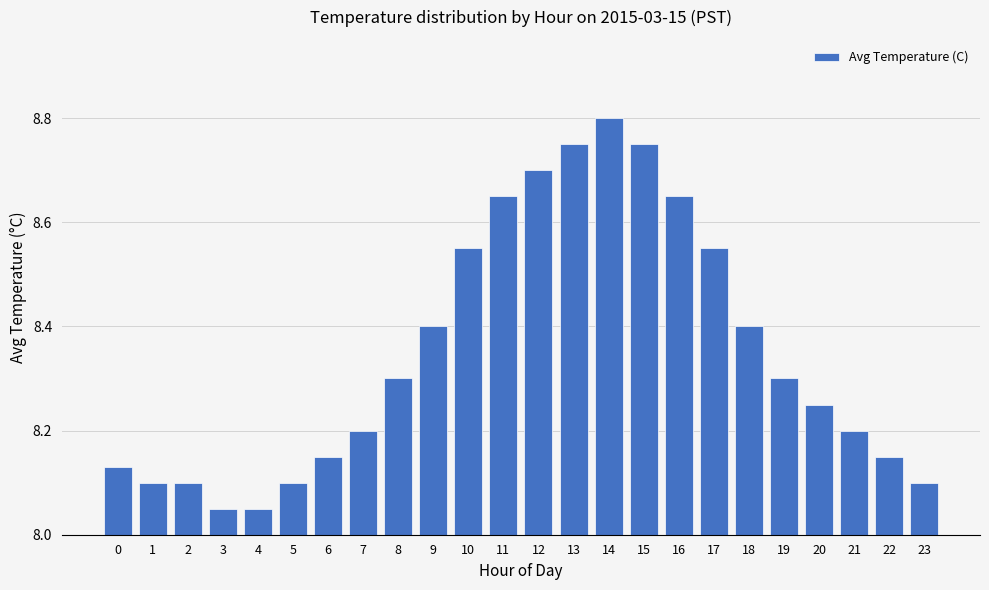

True or false: the data shows 8.8 at 15.

True